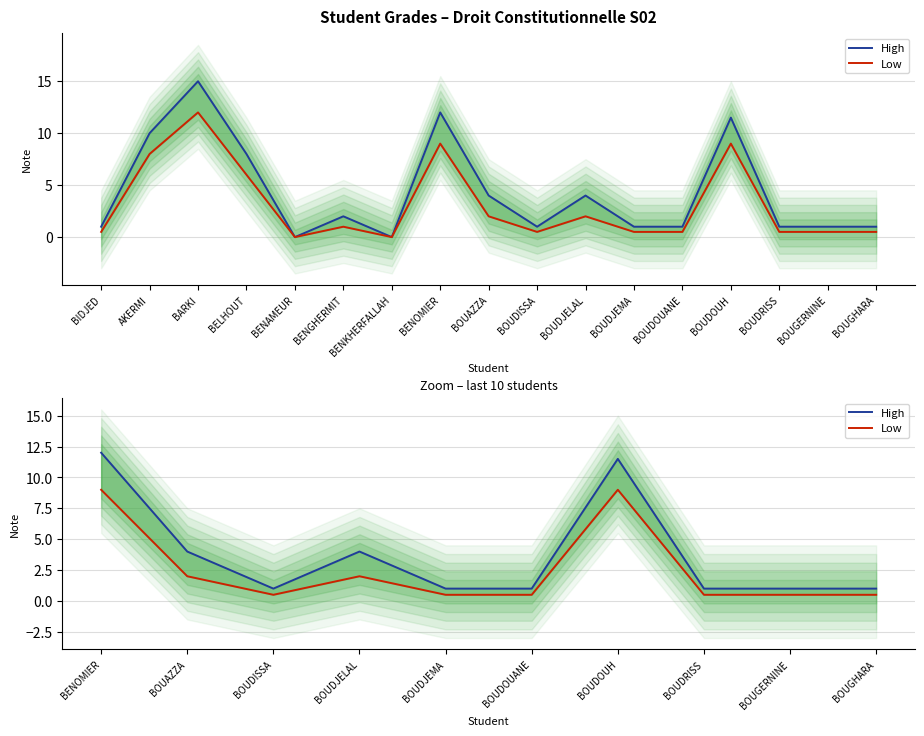

How many High values are between 1 and 4?

8